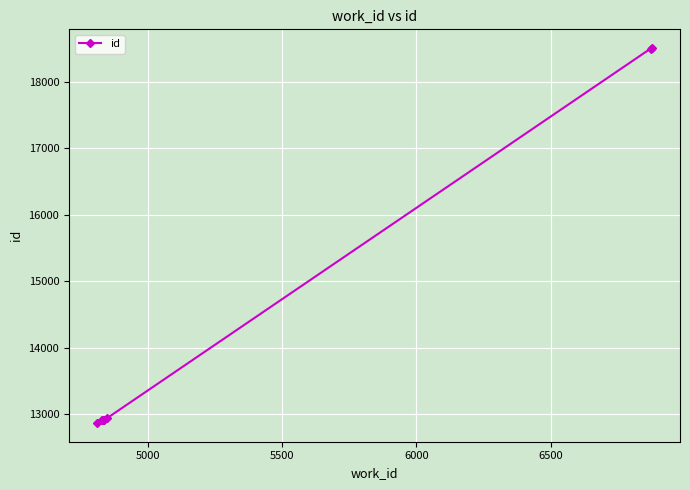

What is the sum of all values?

140254